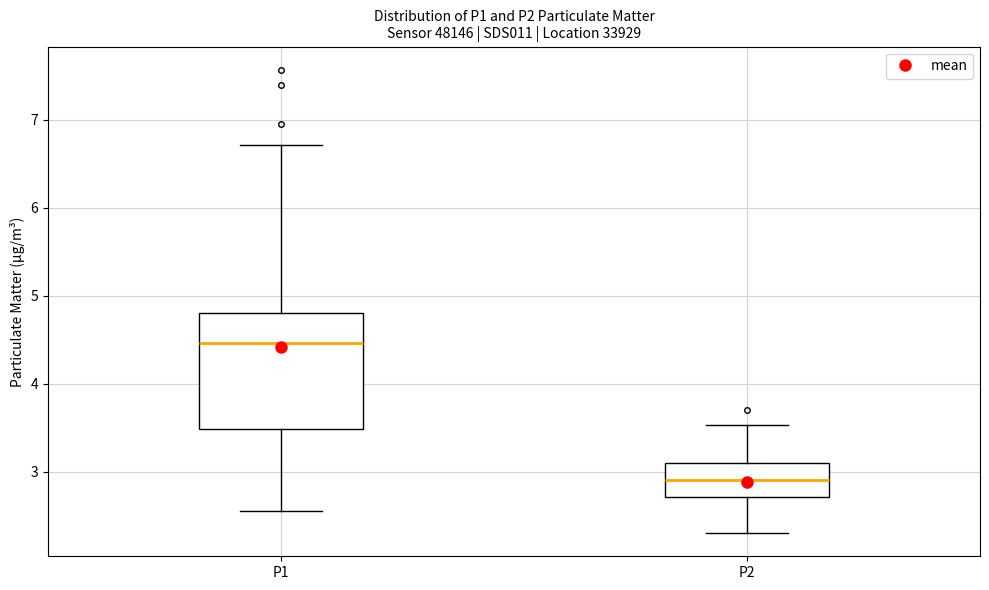

Which box is the tallest, from its lower edge to its upper edge?

P1